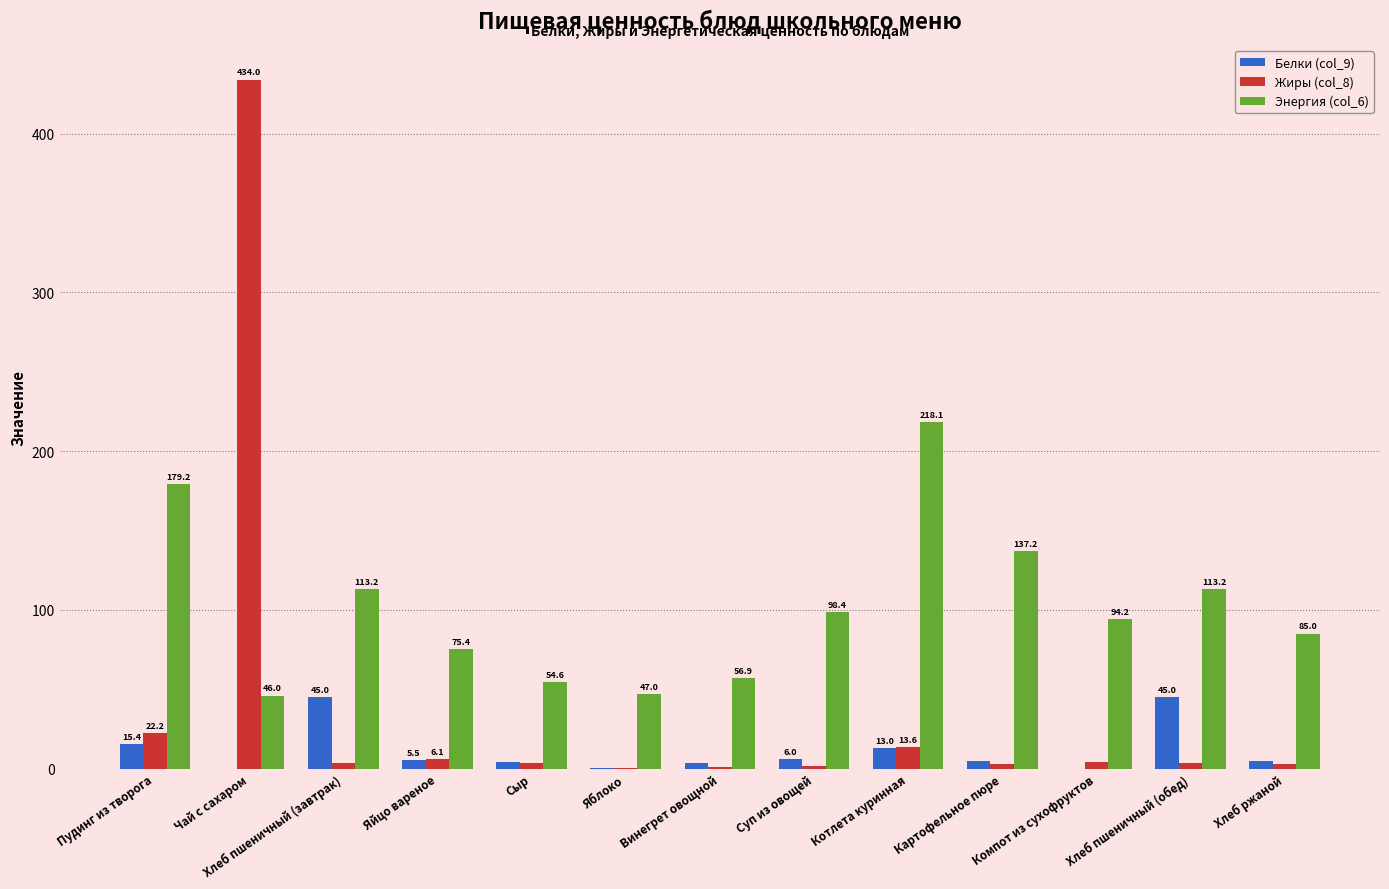

Where is Белки (col_9) nearest to the value 22?

Пудинг из творога